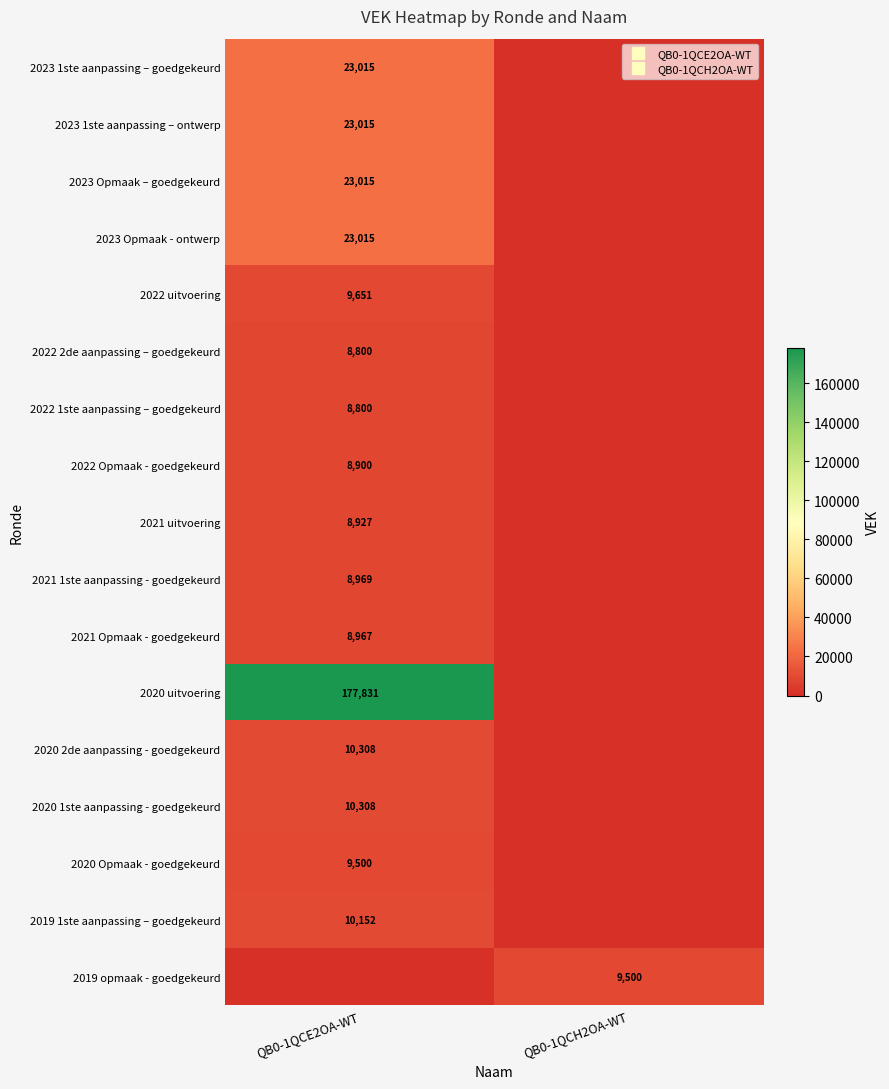

What is the difference between the 2021 1ste aanpassing - goedgekeurd values at QB0-1QCH2OA-WT and QB0-1QCE2OA-WT?

8969